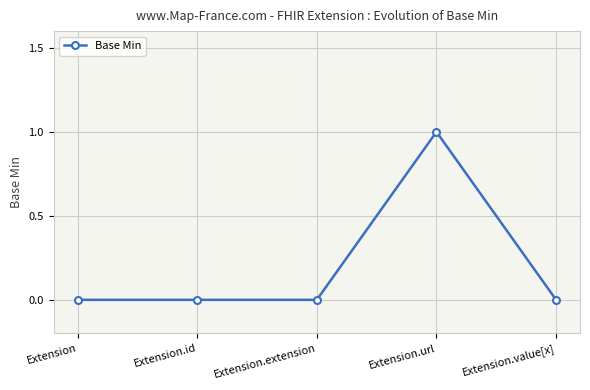

Count the values in the range 0 to 1.

5